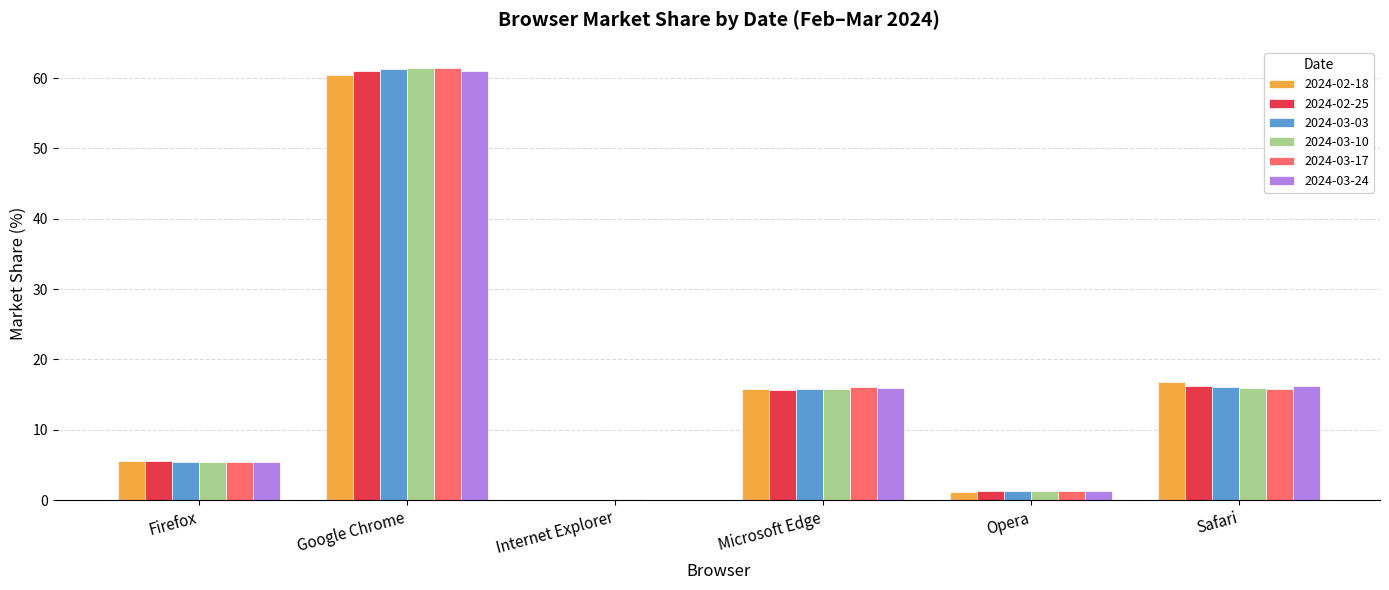

At which category is the sum across all series the highest?

Google Chrome